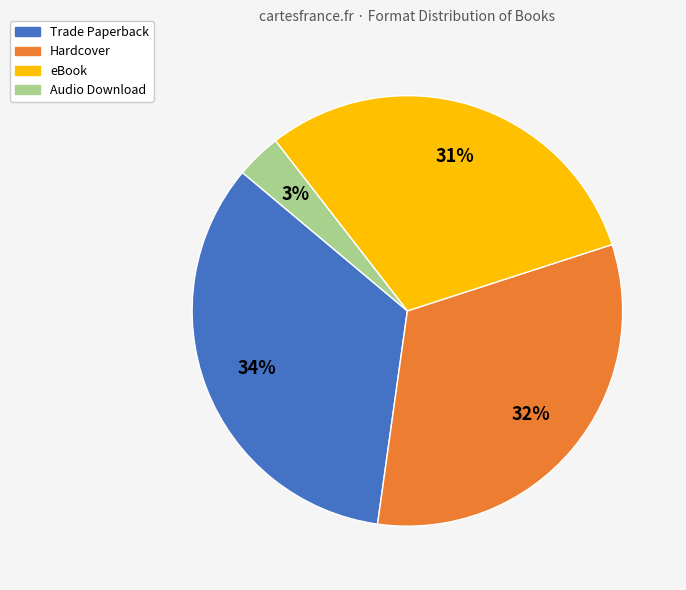

Count the number of slices in the pie.

4